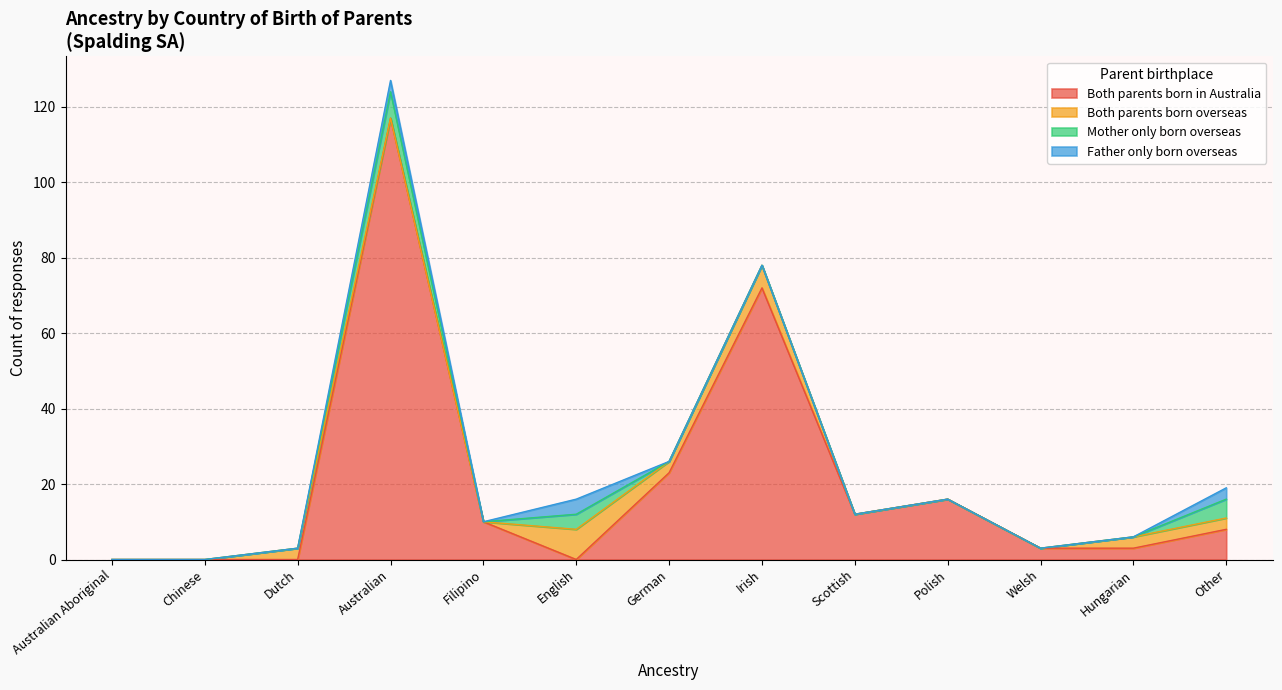

Rank the series by their maximum value, from lowest to highest.

Father only born overseas, Mother only born overseas, Both parents born overseas, Both parents born in Australia